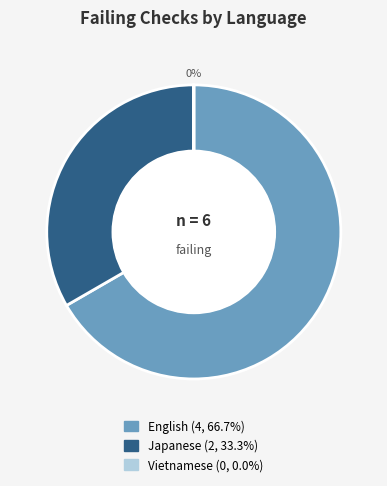

Rank the categories by value from highest to lowest.

English, Japanese, Vietnamese